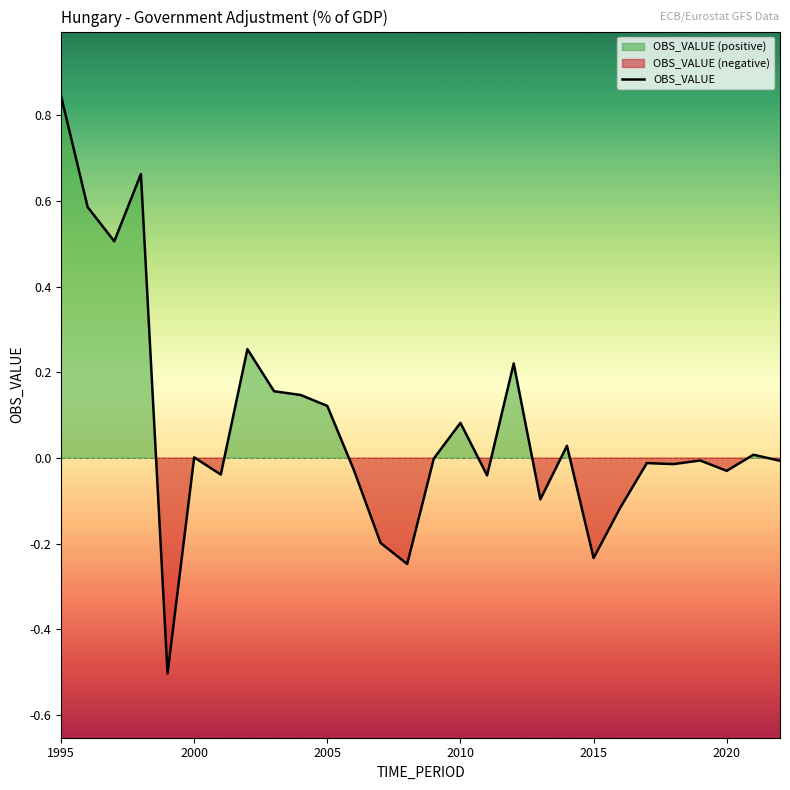

The value of OBS_VALUE at 2015 is -0.3. True or false?

False